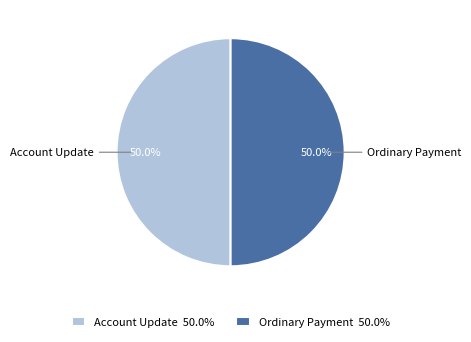

To the nearest percent, what percentage of the pie is Ordinary Payment?

50%